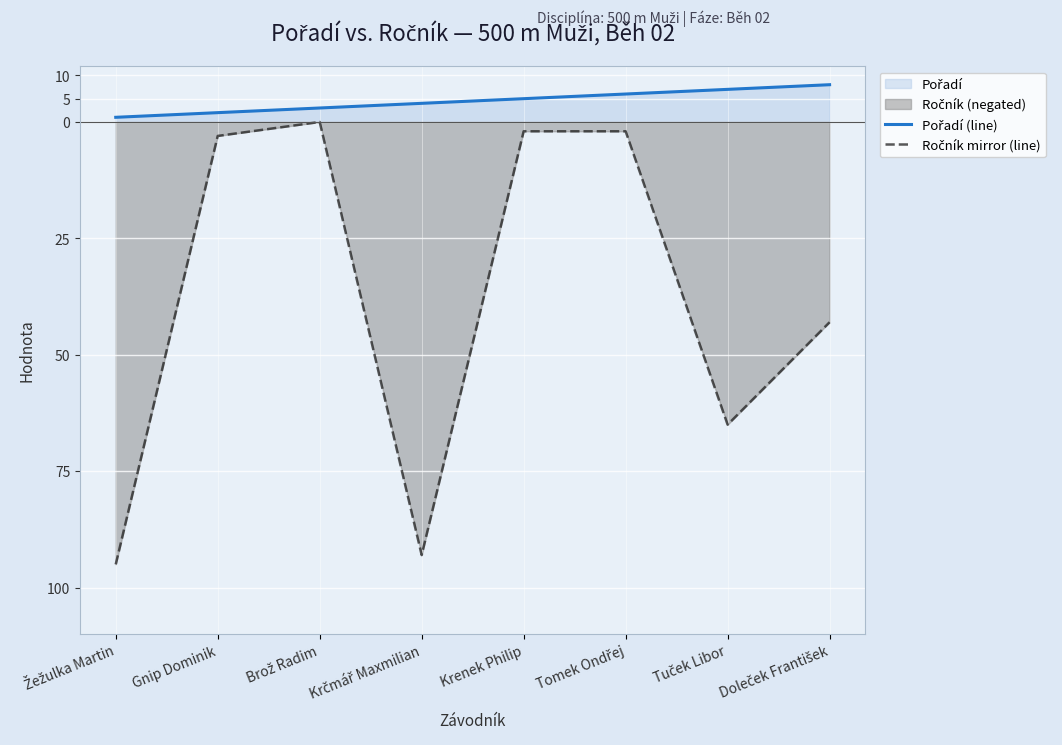

True or false: Pořadí (line) and Ročník mirror (line) intersect in this chart.

False